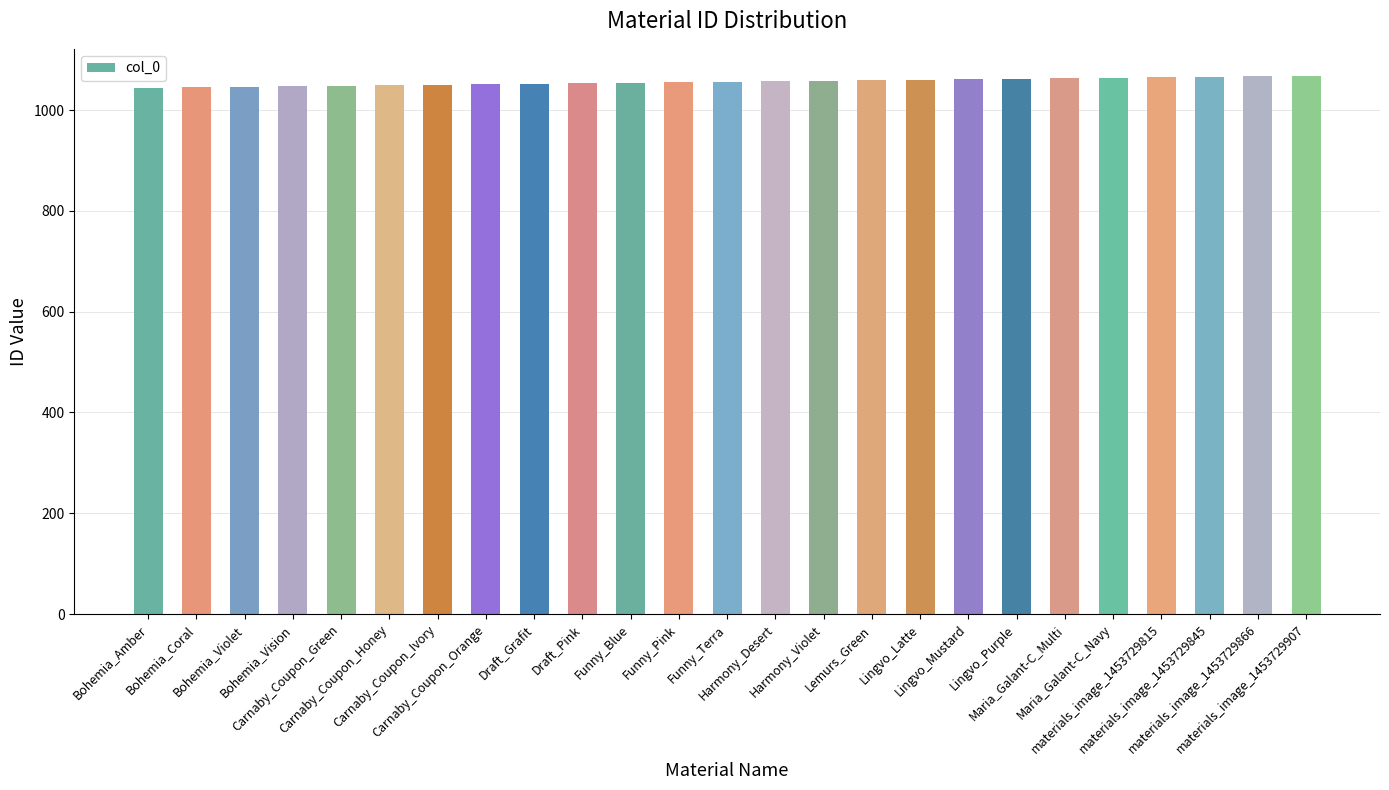

What is the minimum value shown in the chart?

1044